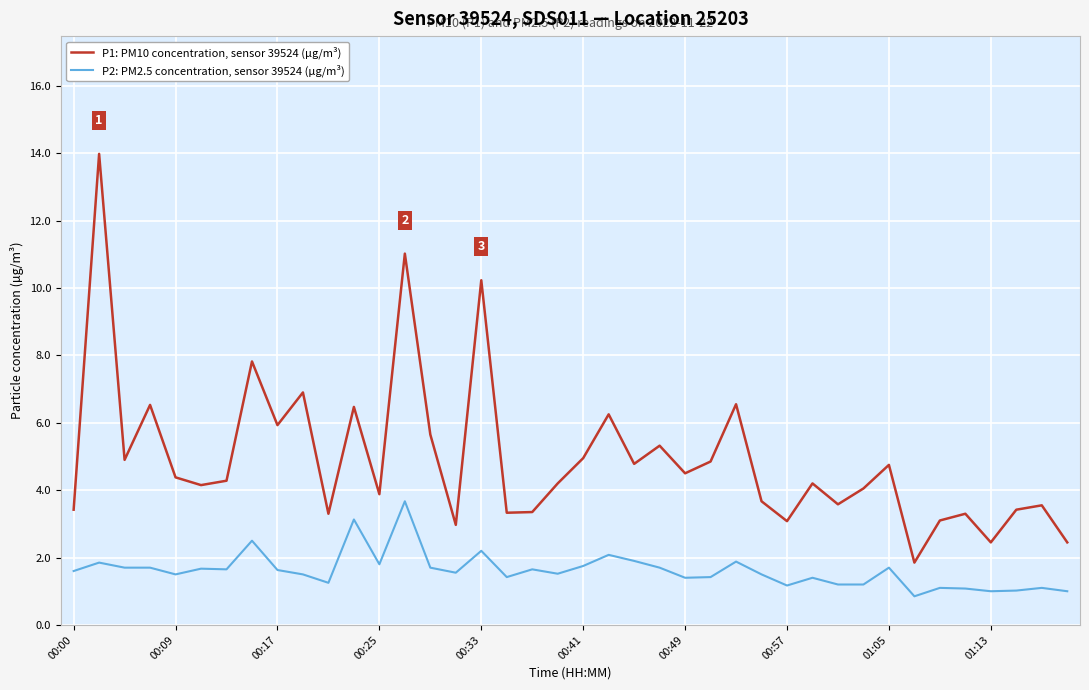

Which series has the largest total across all categories?

P1: PM10 concentration, sensor 39524 (µg/m³)